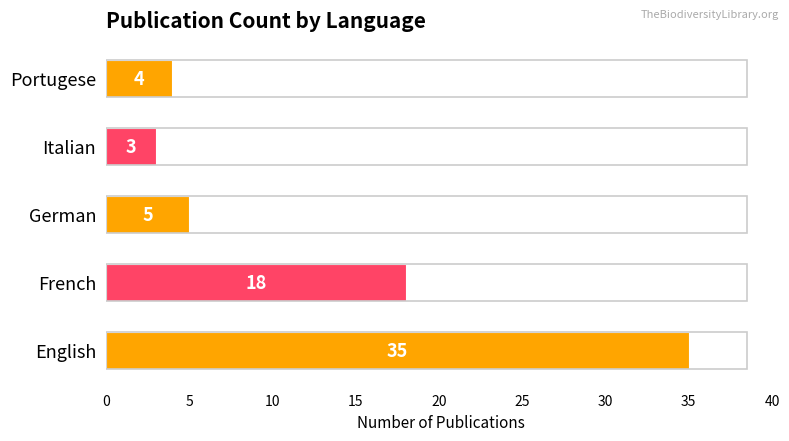

What is the greatest value displayed?

35